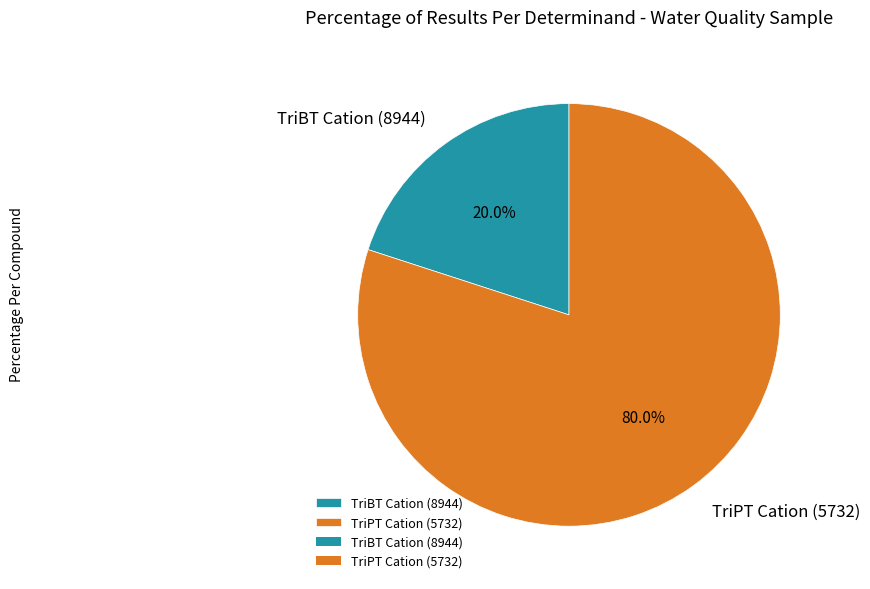

How many slices are in this pie chart?

2